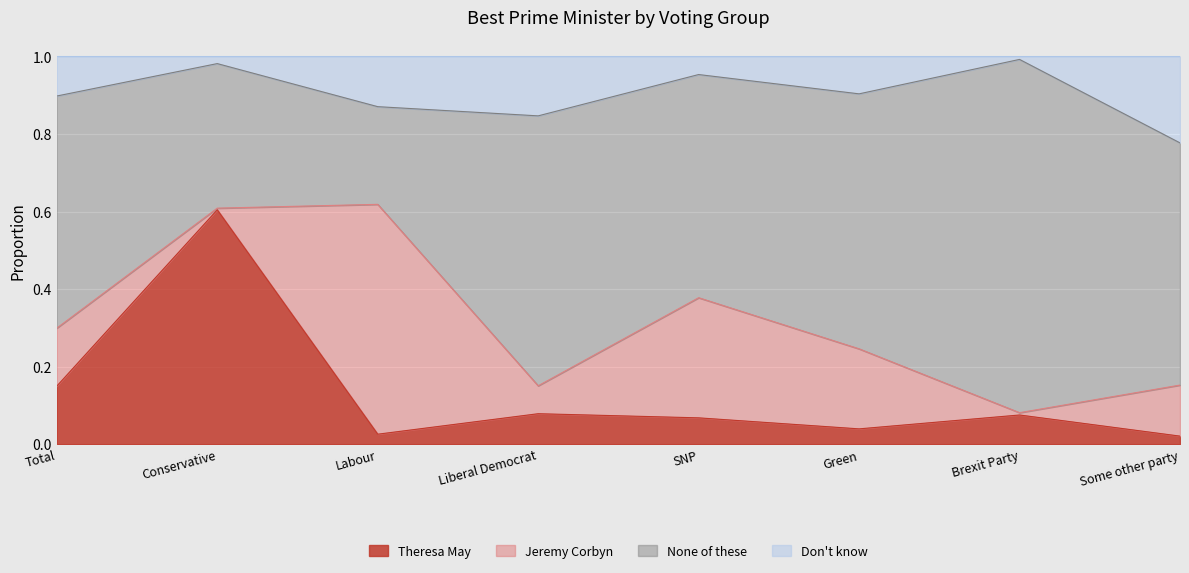

What is the difference between the second highest and second lowest values in the Don't know series?

0.1